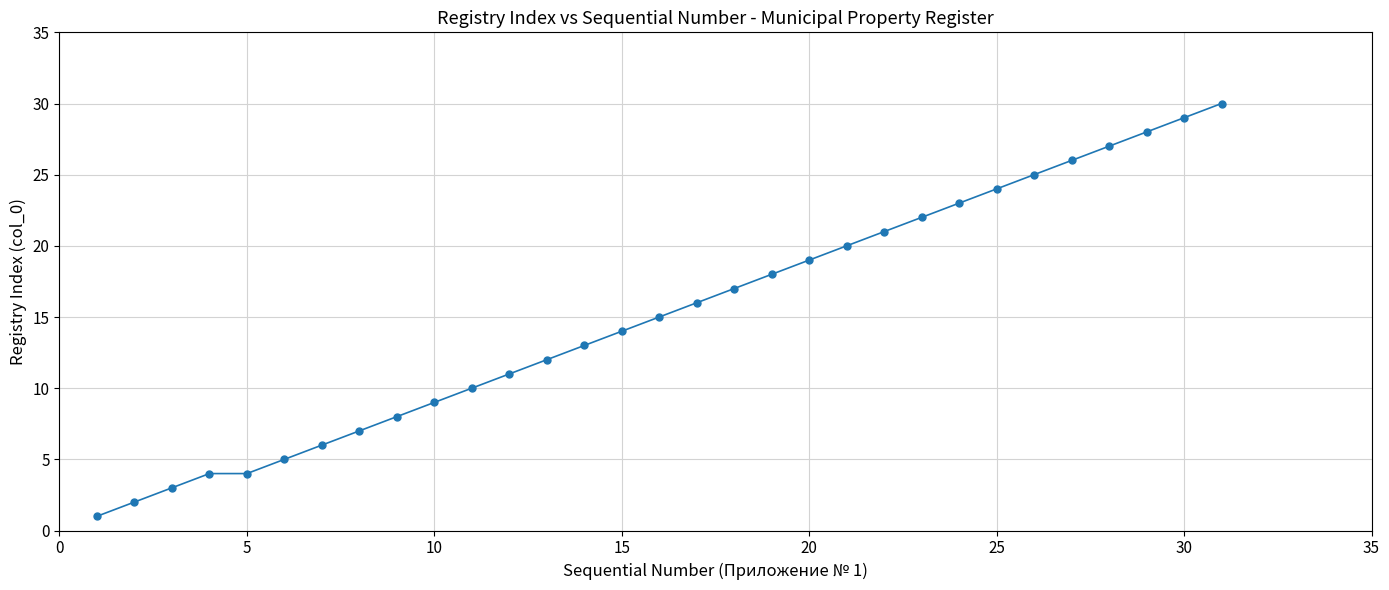

True or false: the data has more than 1 interior local peaks.

False